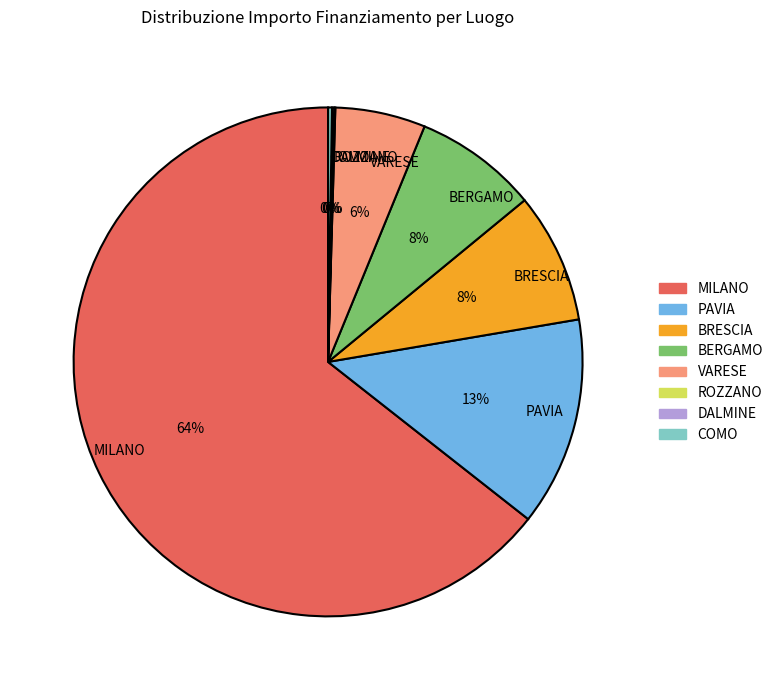

Which slice is the largest?

MILANO